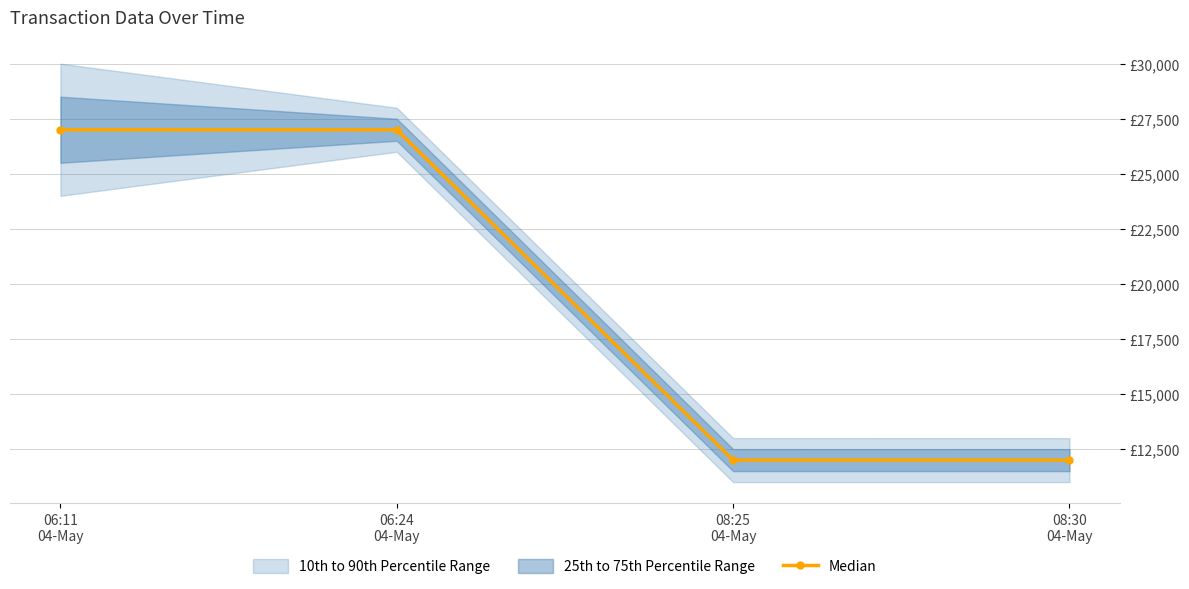

Rank the categories by value from lowest to highest.

08:30
04-May, 08:25
04-May, 06:24
04-May, 06:11
04-May